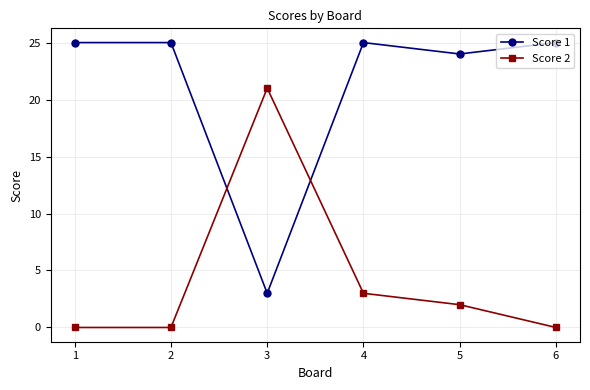

At which label does Score 1 reach its minimum?

3